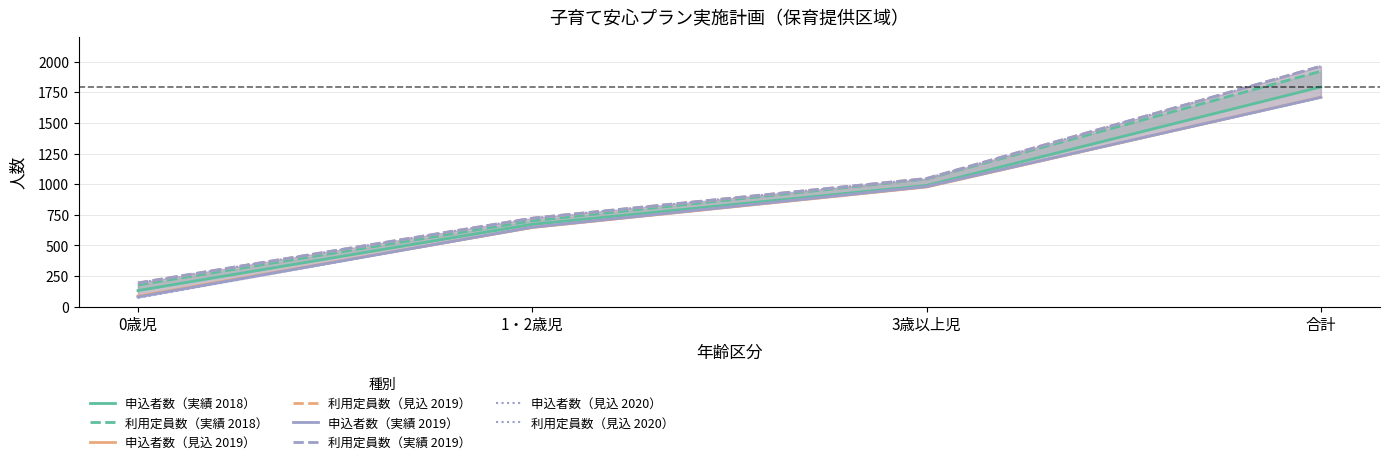

What value does the 申込者数（実績 2019） series have at 3歳以上児, to the nearest 50?

1000